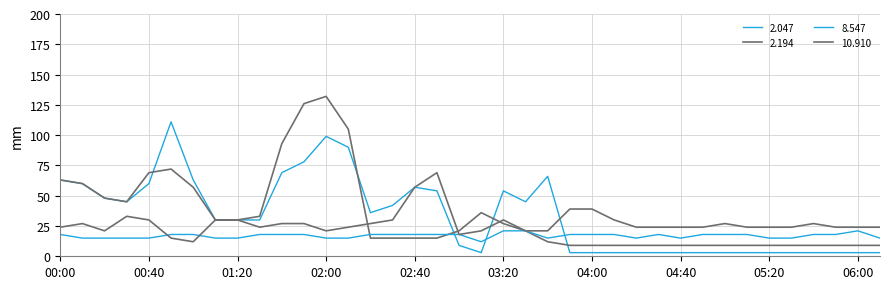

How many lines are shown in the chart?

4